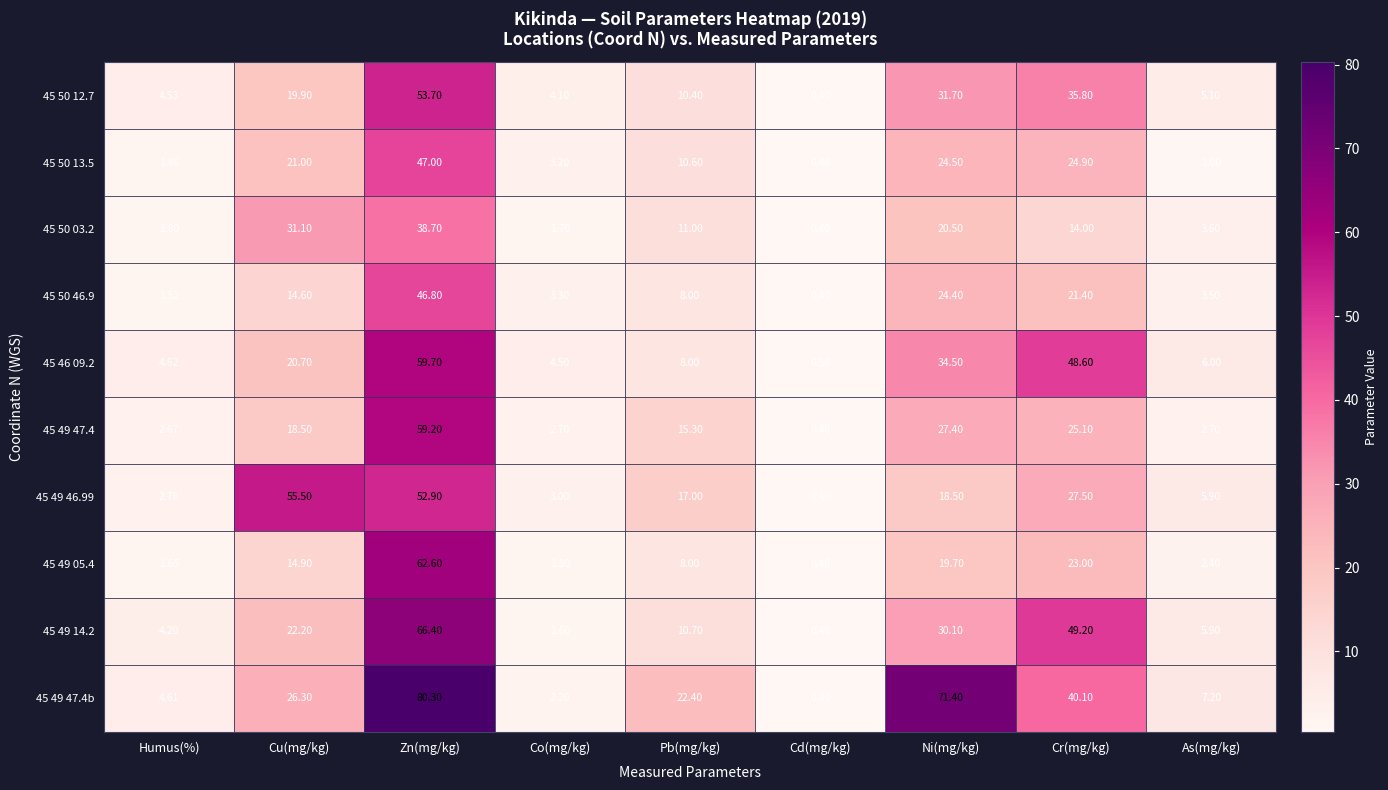

Where is 45 50 46.9 nearest to the value 23?

Ni(mg/kg)